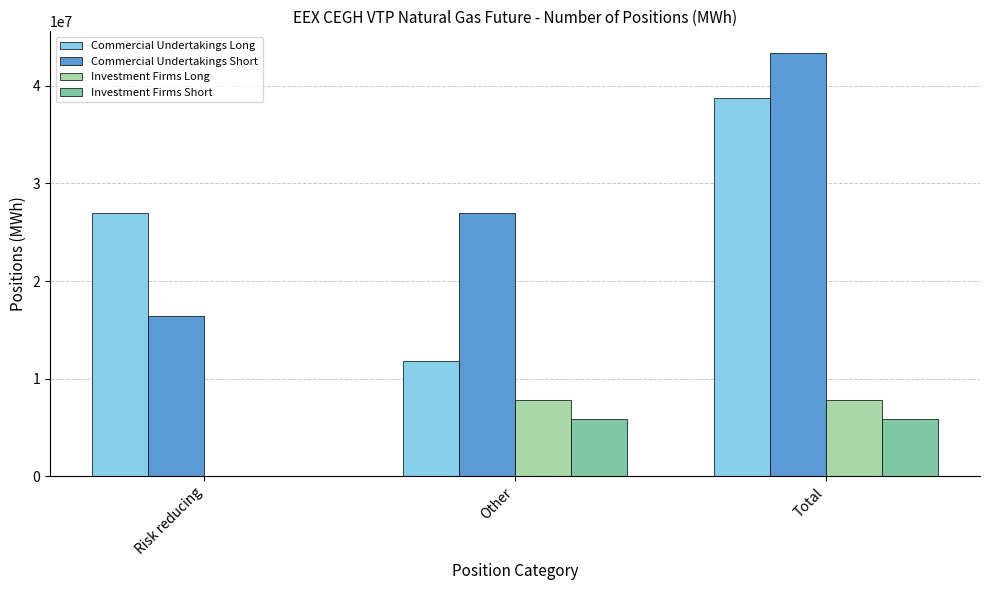

Is it true that Investment Firms Long equals 7789675 at Other?

True